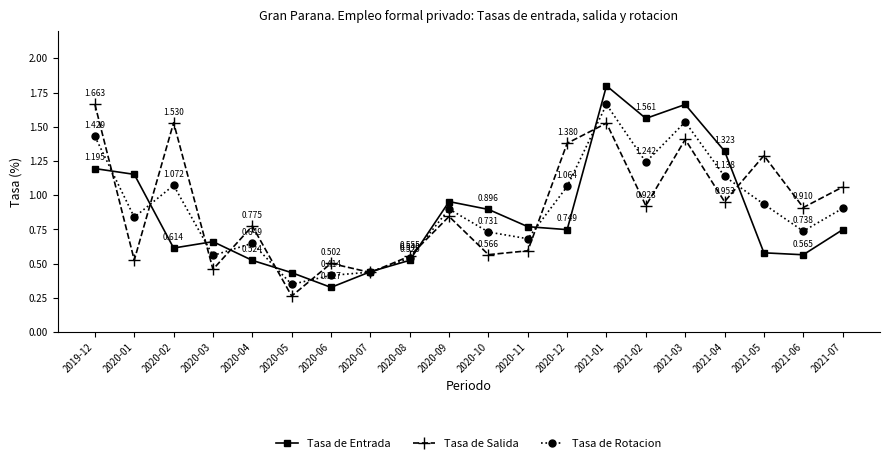

True or false: Tasa de Entrada has more than 1 points higher than both neighbors.

True